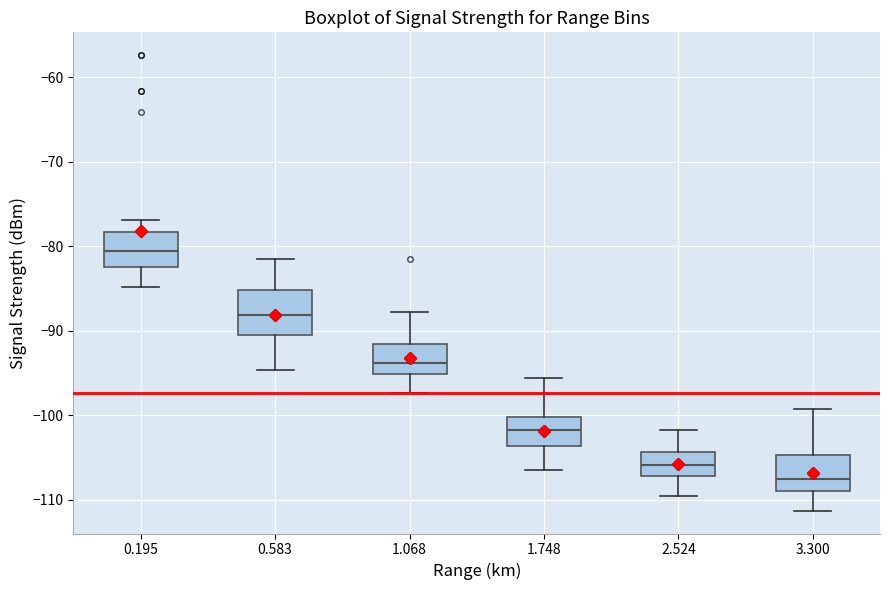

Where is the upper edge of the box at x = 1.068 on the y-axis? The values are not printed on the chart, so give them approximately, as read against the axis.

-92